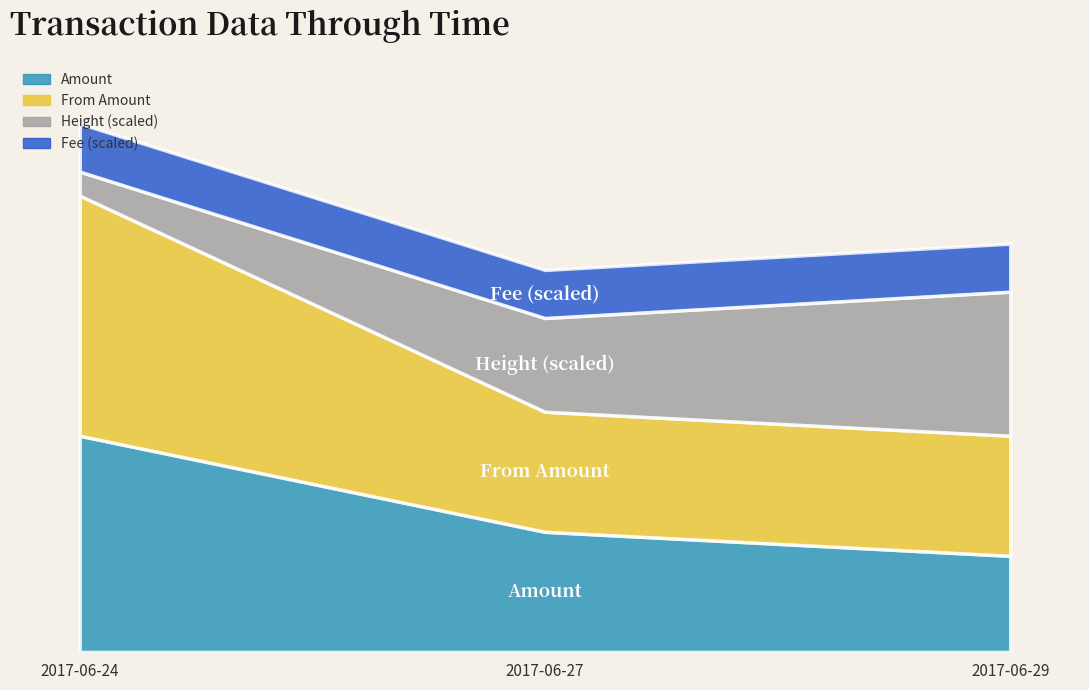

At which category is the sum across all series the highest?

2017-06-24